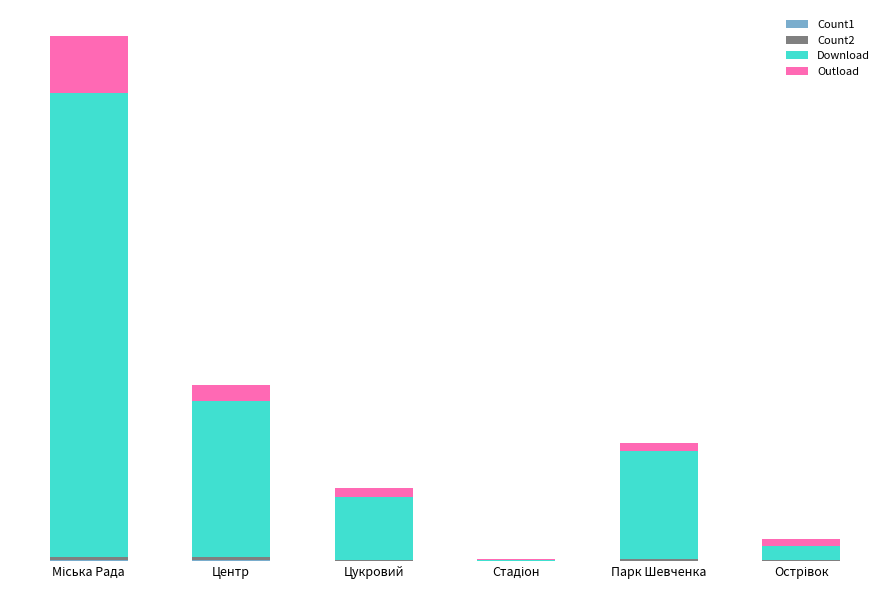

What is the sum of the Count1 values at Міська Рада and Парк Шевченка?

115